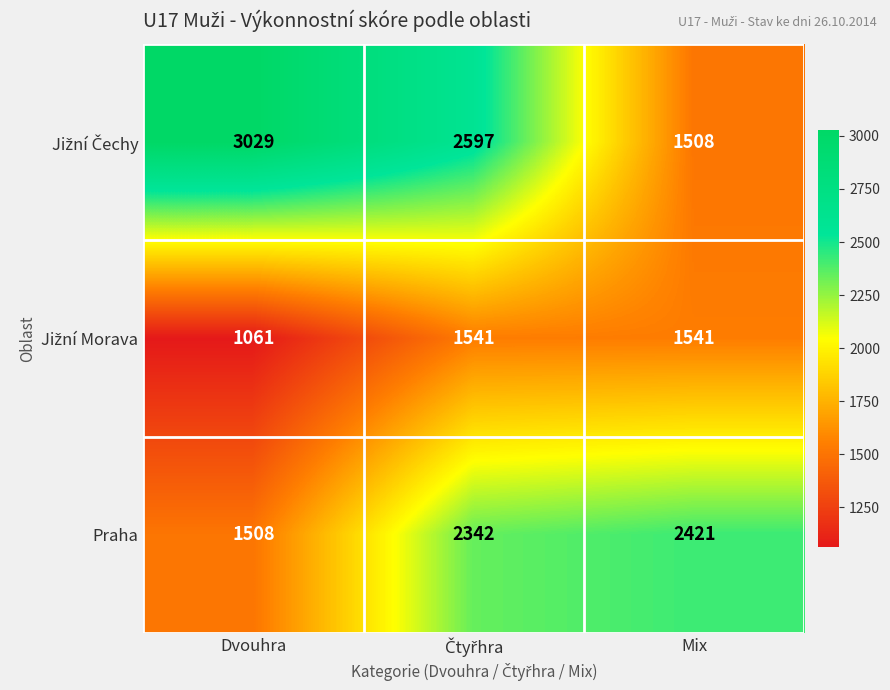

What is the spread (max minus min) of values at Dvouhra?

1968